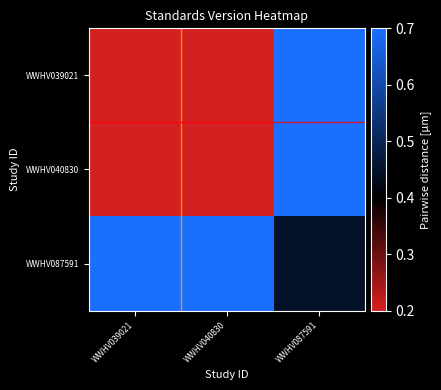

How many data points does each series have?

3